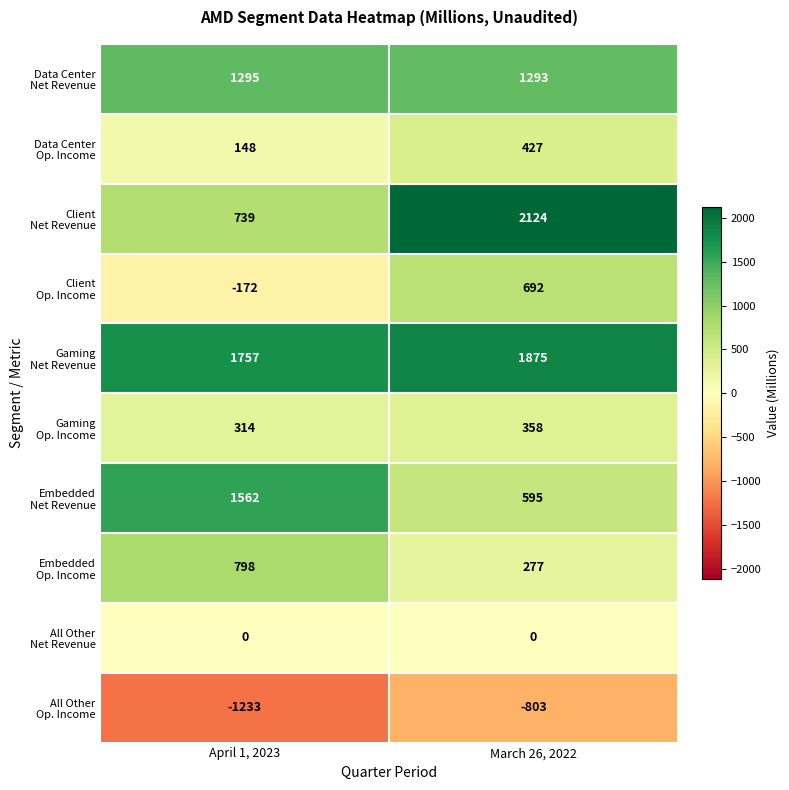

Which category has the highest value across all series?

March 26, 2022